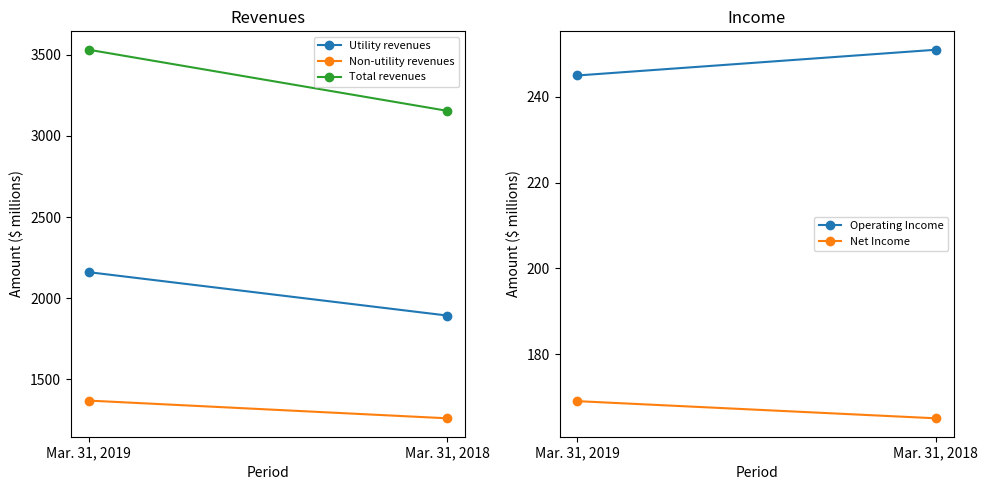

The value of Operating Income at Mar. 31, 2019 is 109. True or false?

False